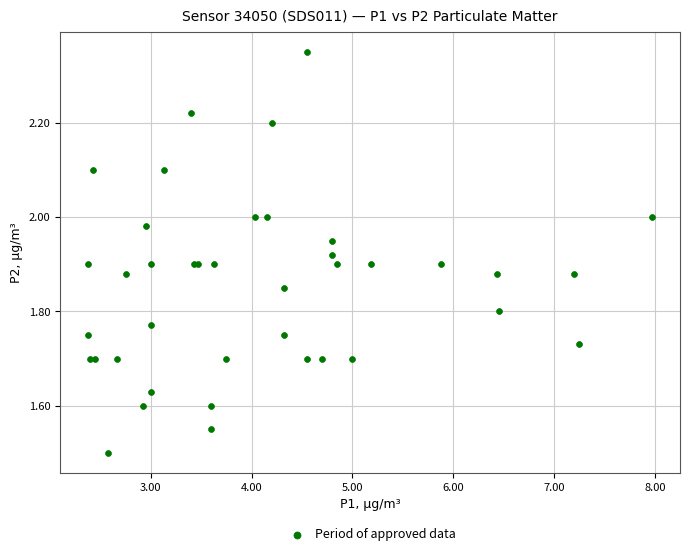

What Y value in the scatter plot is closest to 1?

1.5